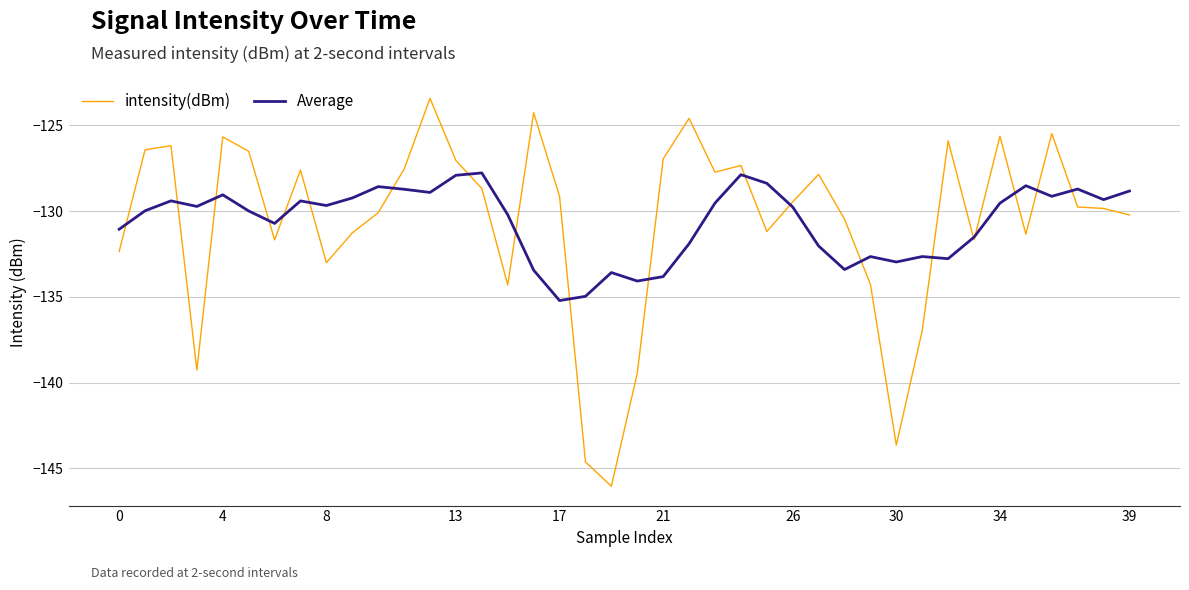

What is the greatest value displayed?

-123.4